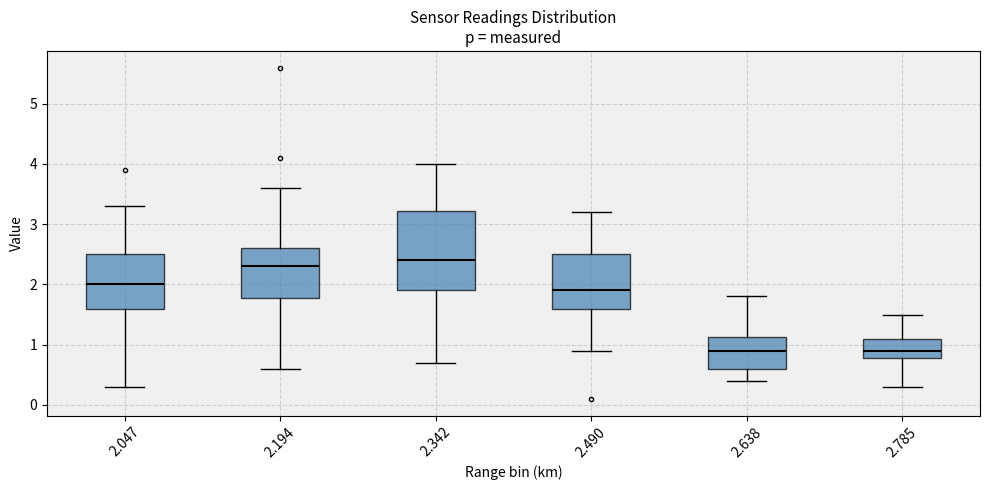

Where is the lower edge of the box at x = 2.047 on the y-axis? The values are not printed on the chart, so give them approximately, as read against the axis.

1.6